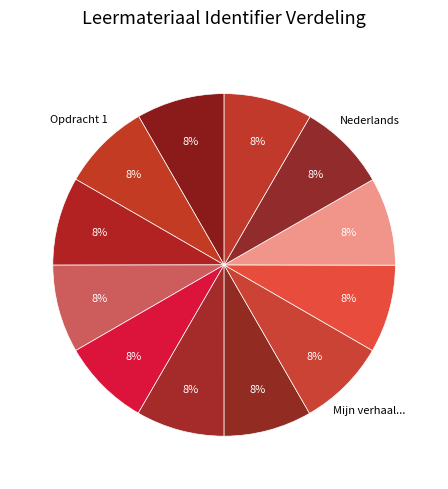

Count the number of slices in the pie.

12